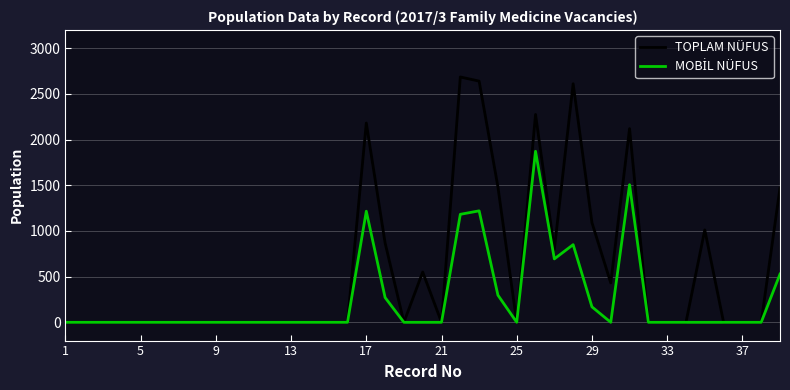

Which series has the largest total across all categories?

TOPLAM NÜFUS